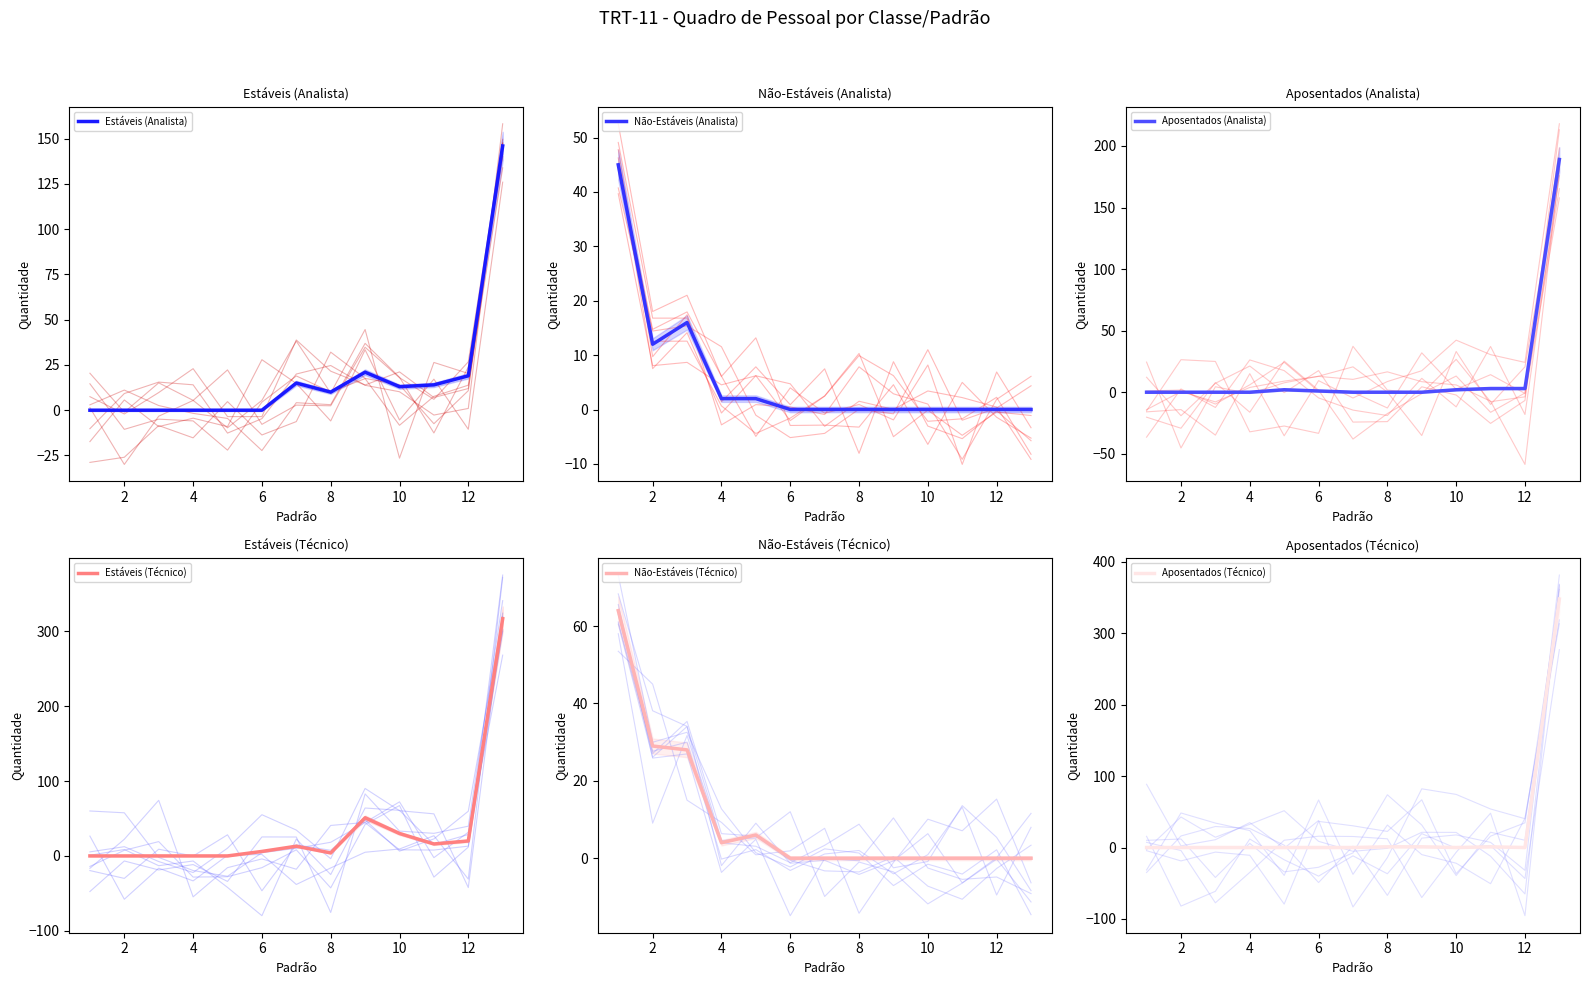

What is the maximum value for Estáveis (Analista)?

146